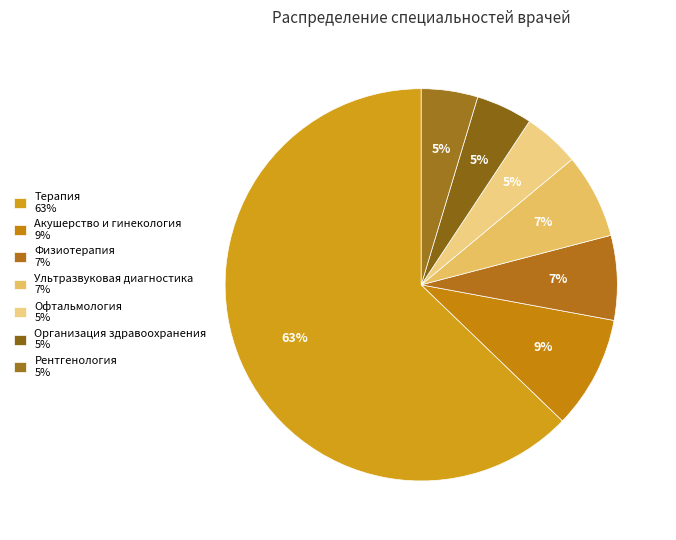

How many segments does this pie chart have?

7